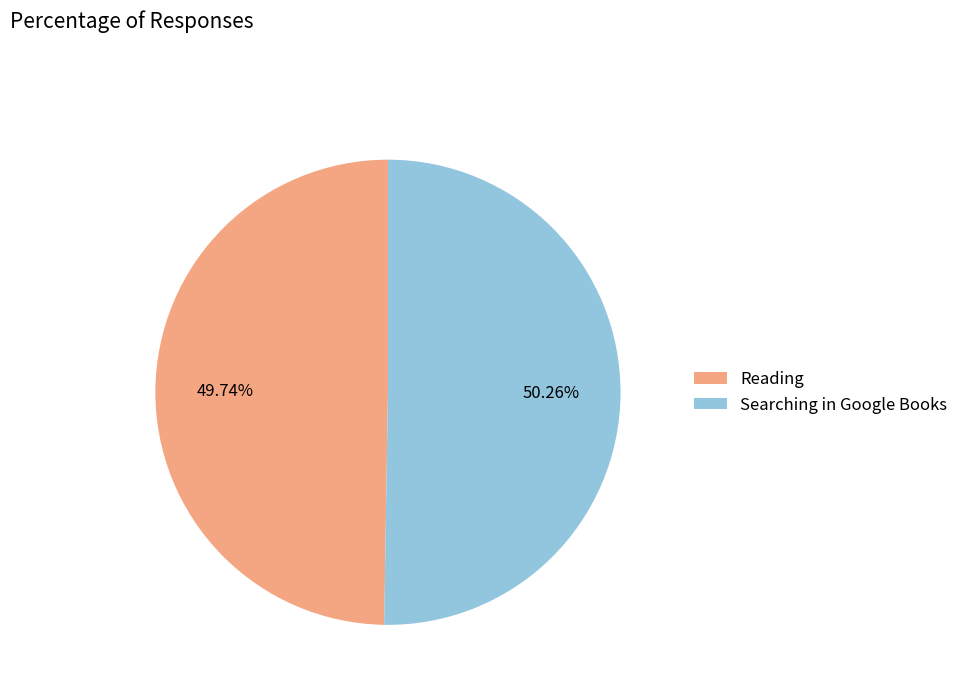

True or false: Searching in Google Books accounts for 55% of the total.

False